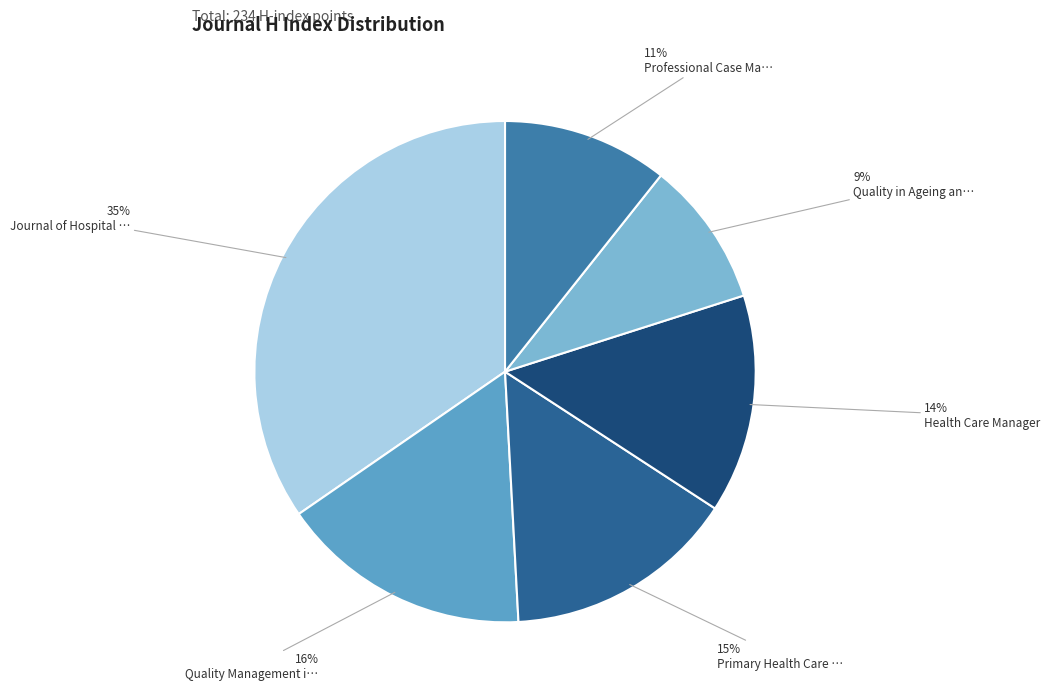

How many slices are in this pie chart?

6